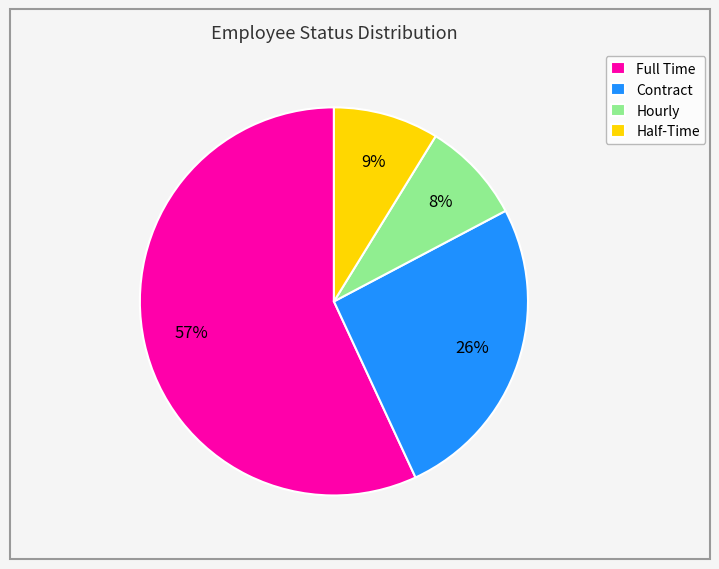

Does Full Time account for over 50% of the chart?

Yes